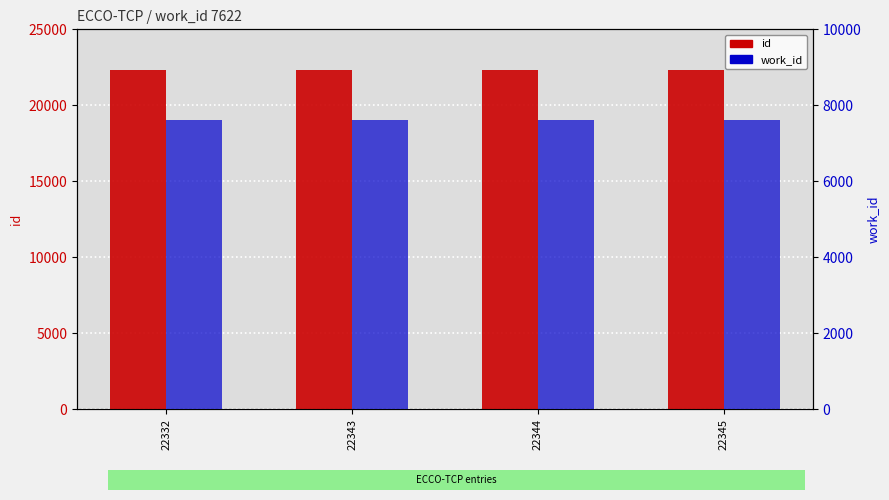

Reading right to left, transcribe all the data shown in this chart.

id: 22345=22345	22344=22344	22343=22343	22332=22332
work_id: 22345=7622	22344=7622	22343=7622	22332=7622